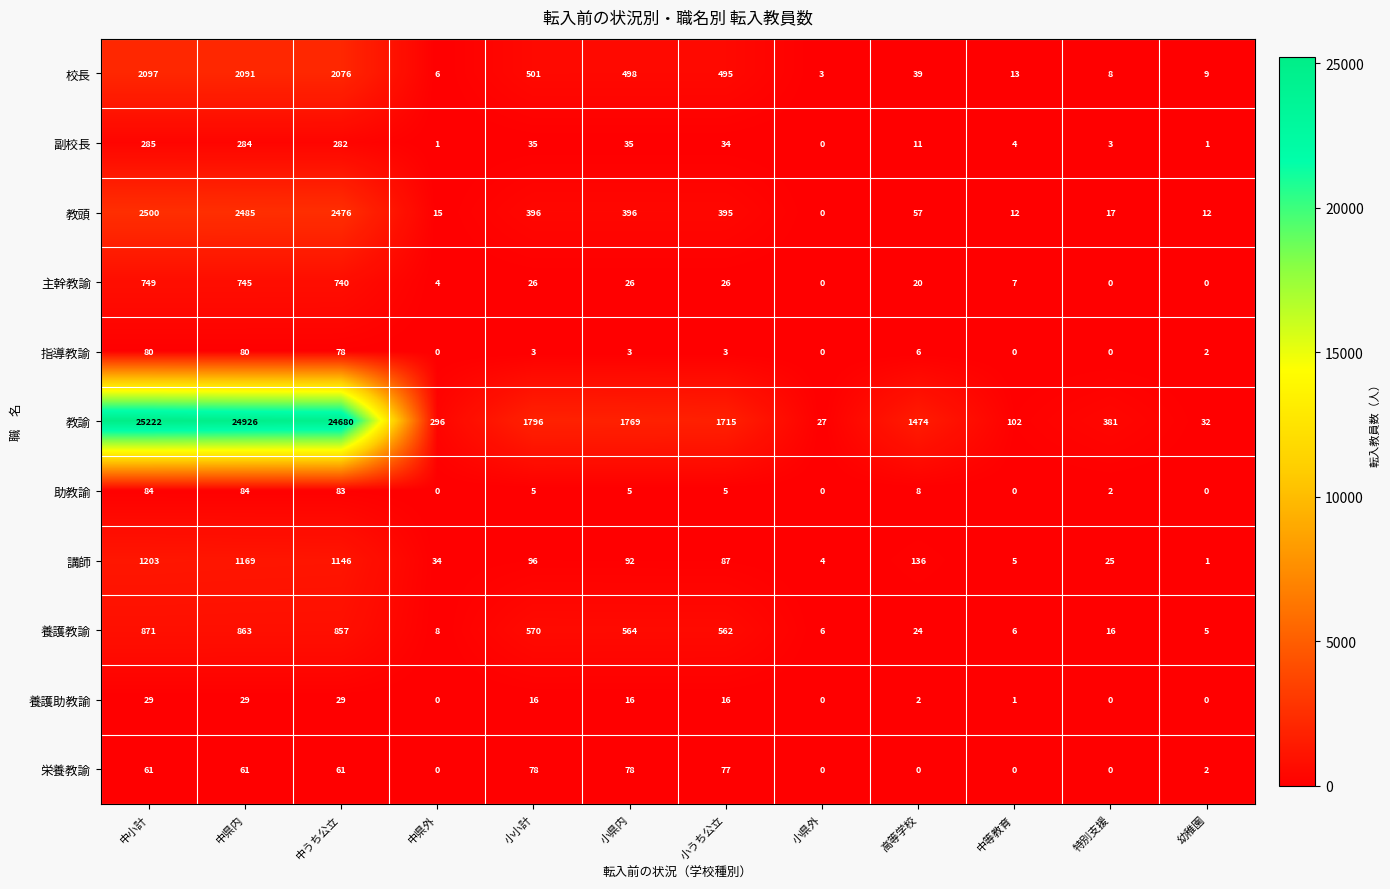

List the series in order of their peak value, lowest first.

養護助教諭, 栄養教諭, 指導教諭, 助教諭, 副校長, 主幹教諭, 養護教諭, 講師, 校長, 教頭, 教諭